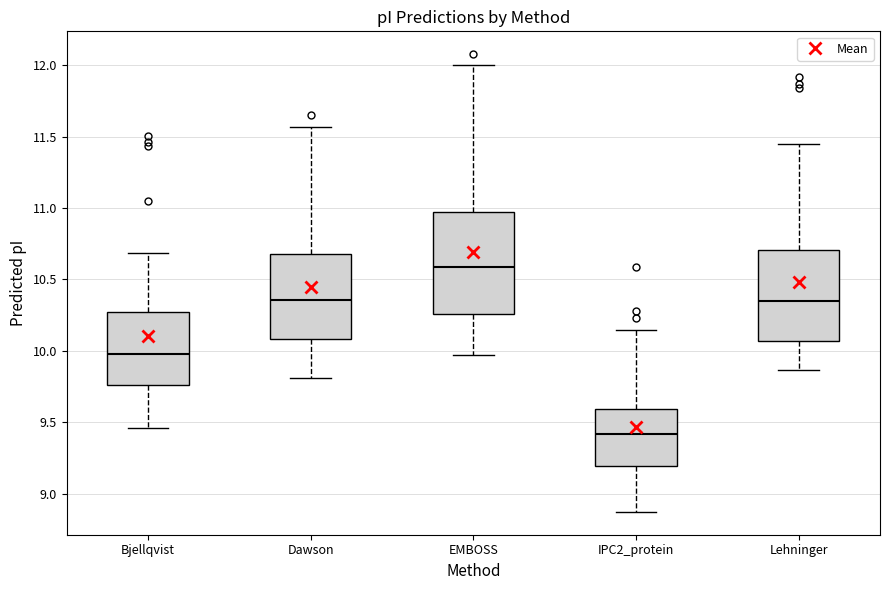

Where does the median line of the box for Dawson sit on the y-axis? The values are not printed on the chart, so give them approximately, as read against the axis.

10.35